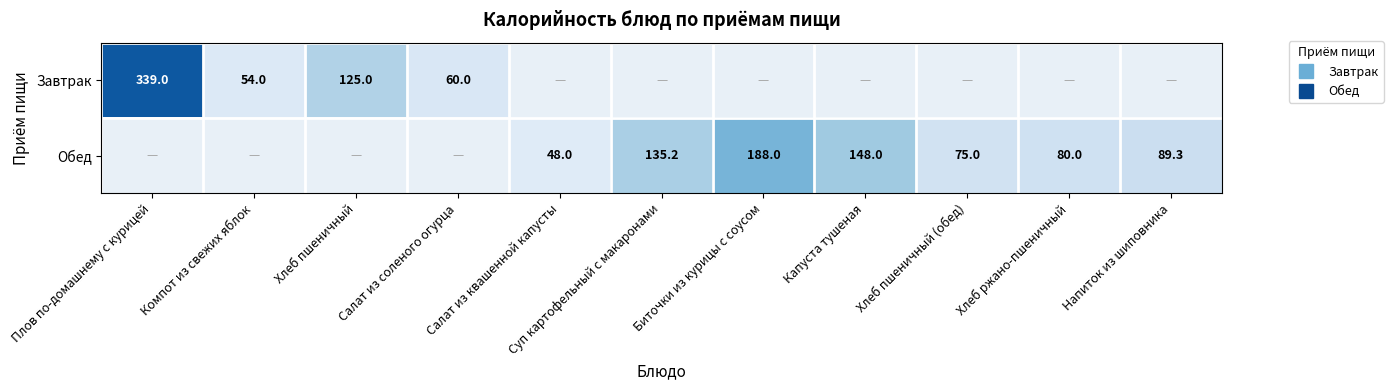

Is the value of Обед at Напиток из шиповника greater than the value of Завтрак at Хлеб пшеничный (обед)?

No